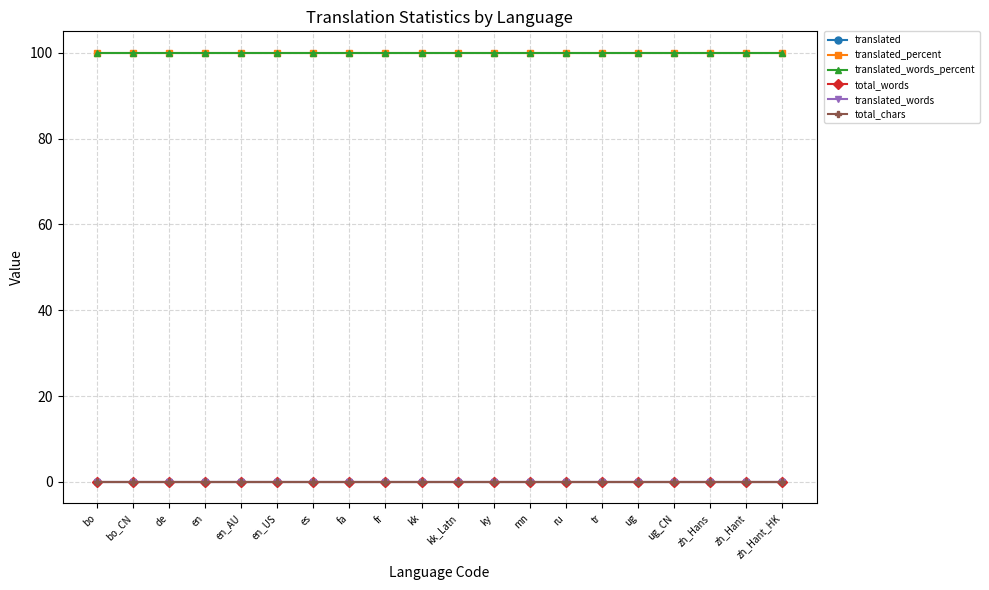

Which series has the widest spread of values?

translated